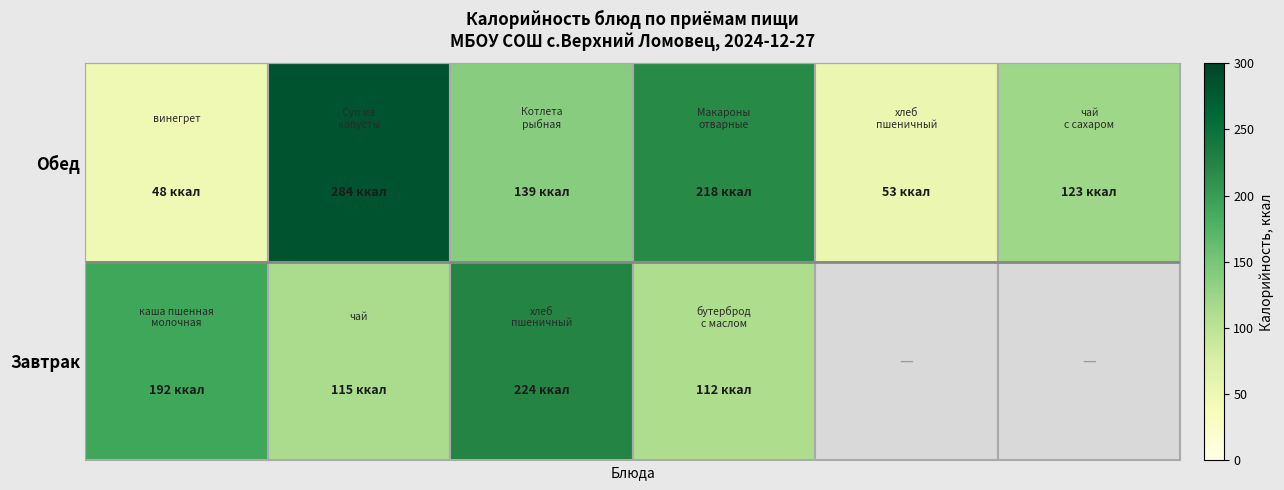

At which category is the sum across all series the highest?

1